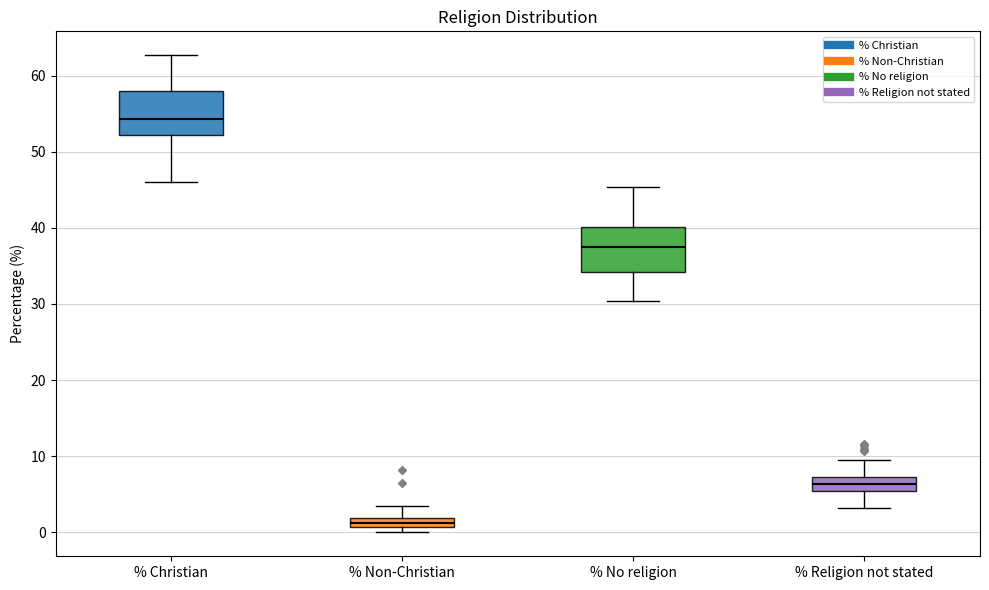

Which box has the highest median line?

% Christian